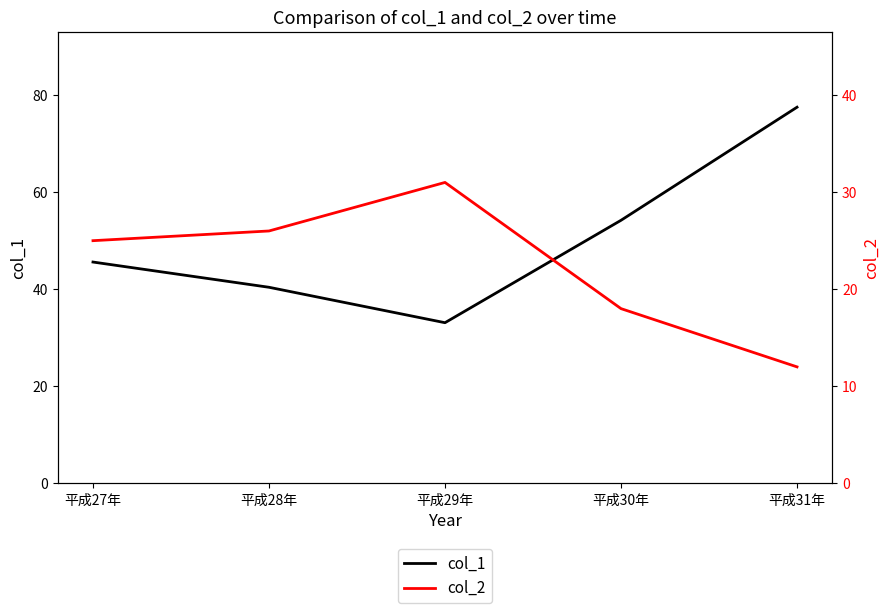

What is the label of the 2nd point from the right?

平成30年